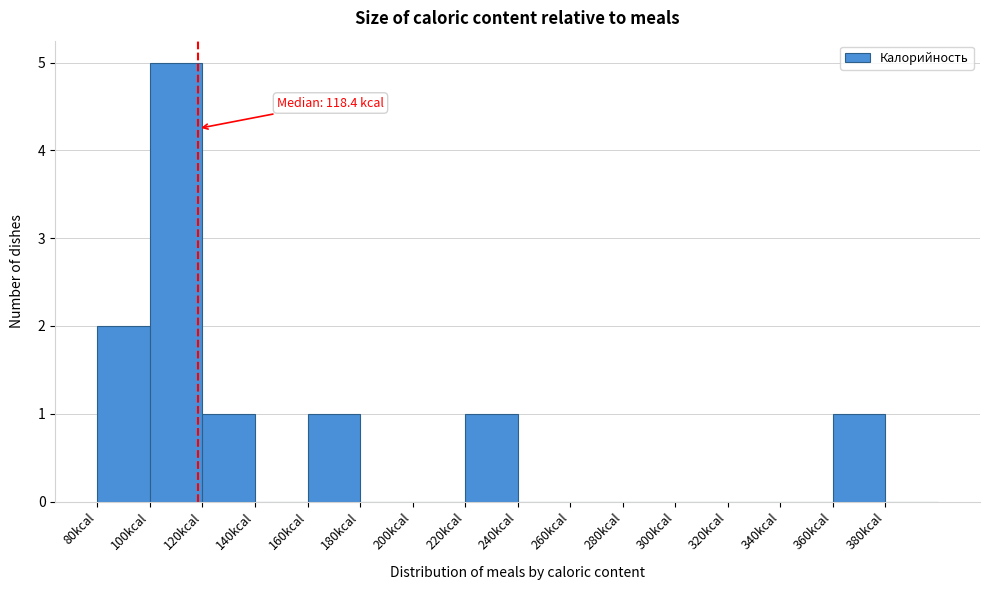

Which range on the x-axis has the tallest bar?

100 to 120